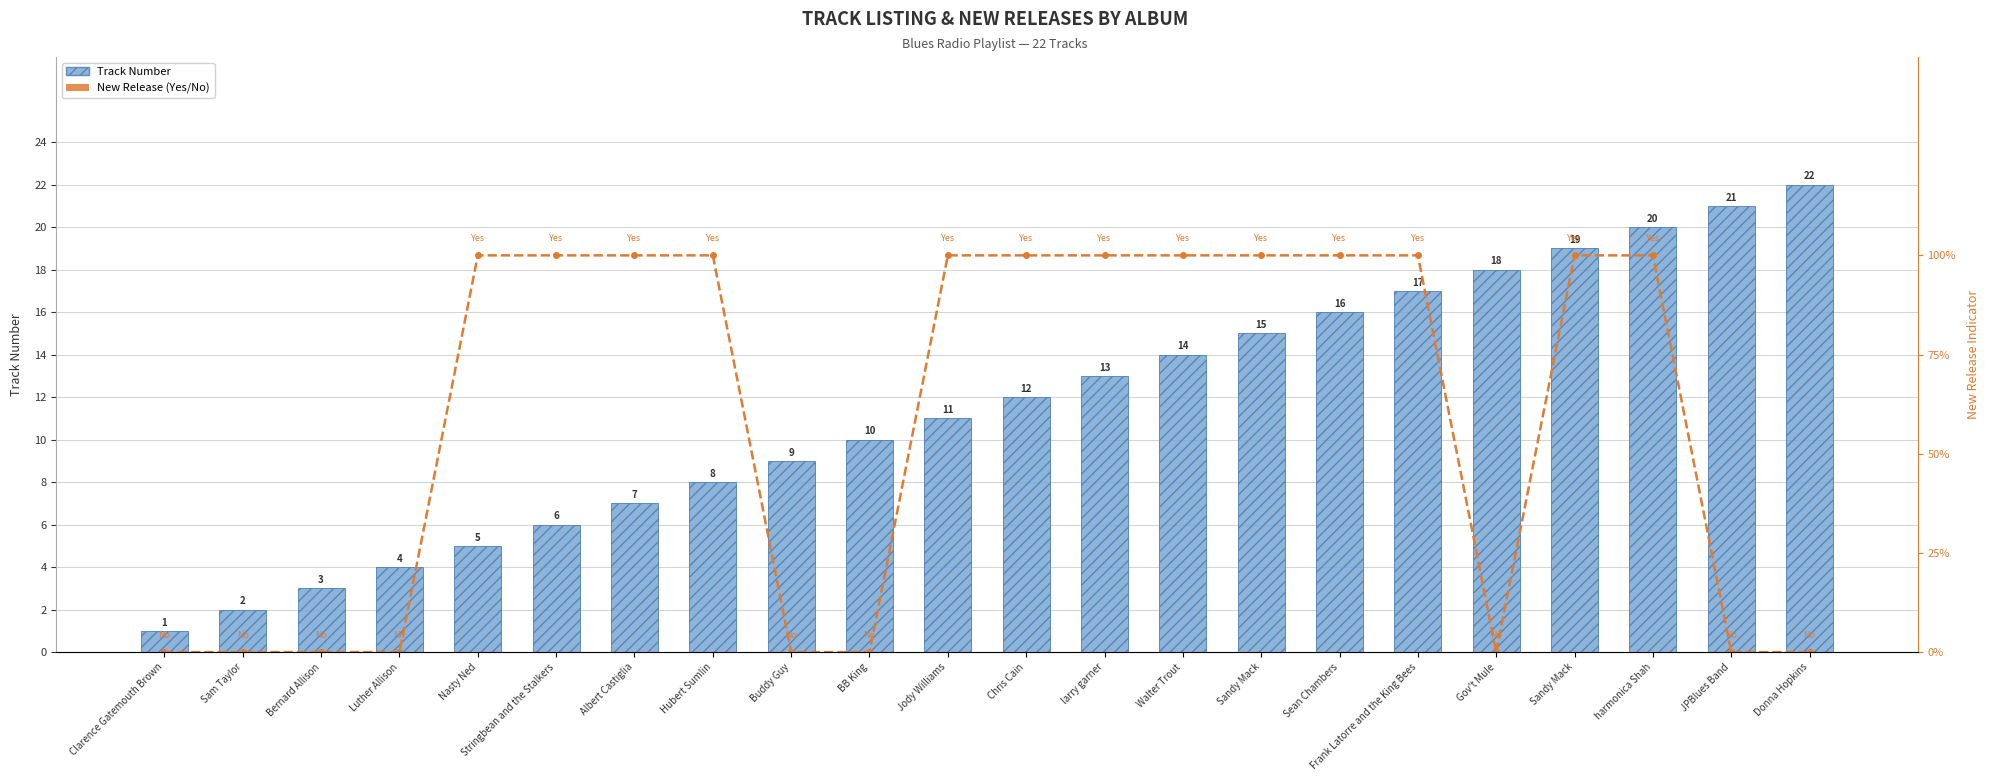

List the labels in order of New Release (Yes=100%) value, smallest first.

Clarence Gatemouth Brown, Sam Taylor, Bernard Allison, Luther Allison, Buddy Guy, BB King, Gov't Mule, JPBlues Band, Donna Hopkins, Nasty Ned, Stringbean and the Stalkers, Albert Castiglia, Hubert Sumlin, Jody Williams, Chris Cain, larry garner, Walter Trout, Sandy Mack, Sean Chambers, Frank Latorre and the King Bees, Sandy Mack, harmonica Shah